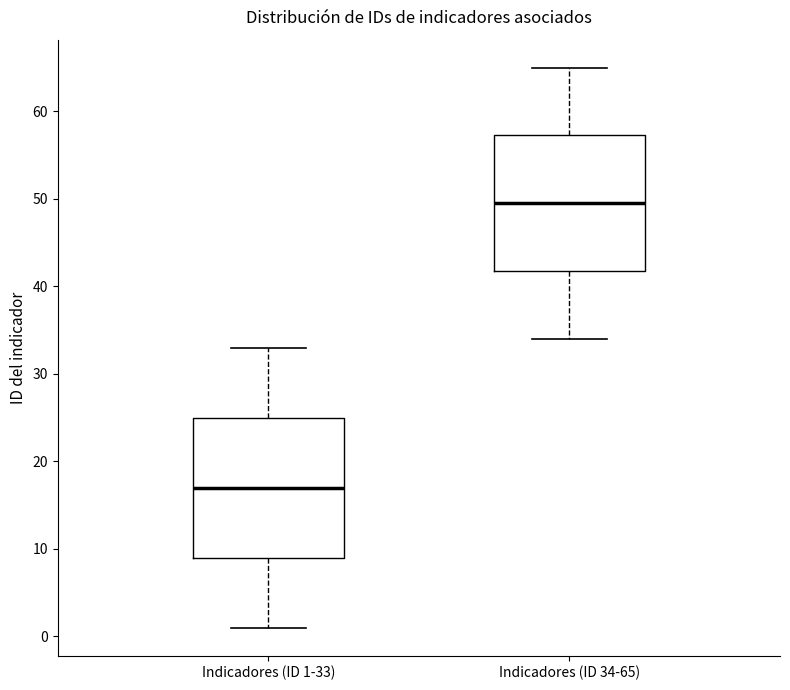

Where does the upper whisker of the box for Indicadores (ID 1-33) end on the y-axis? The values are not printed on the chart, so give them approximately, as read against the axis.

33